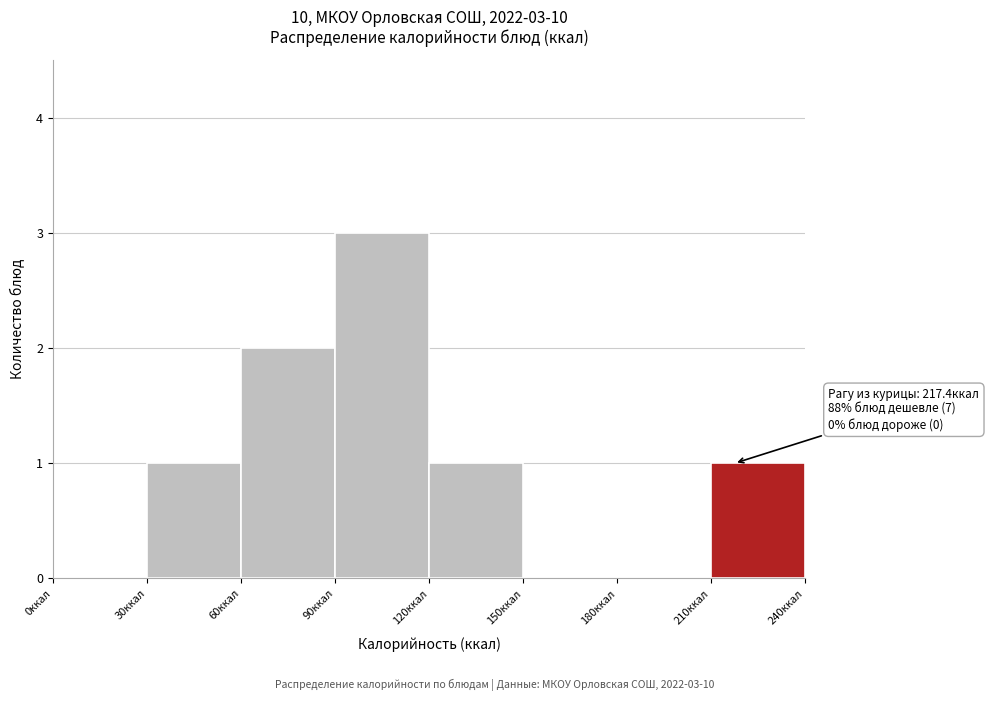

Which range on the x-axis has the tallest bar?

90 to 120